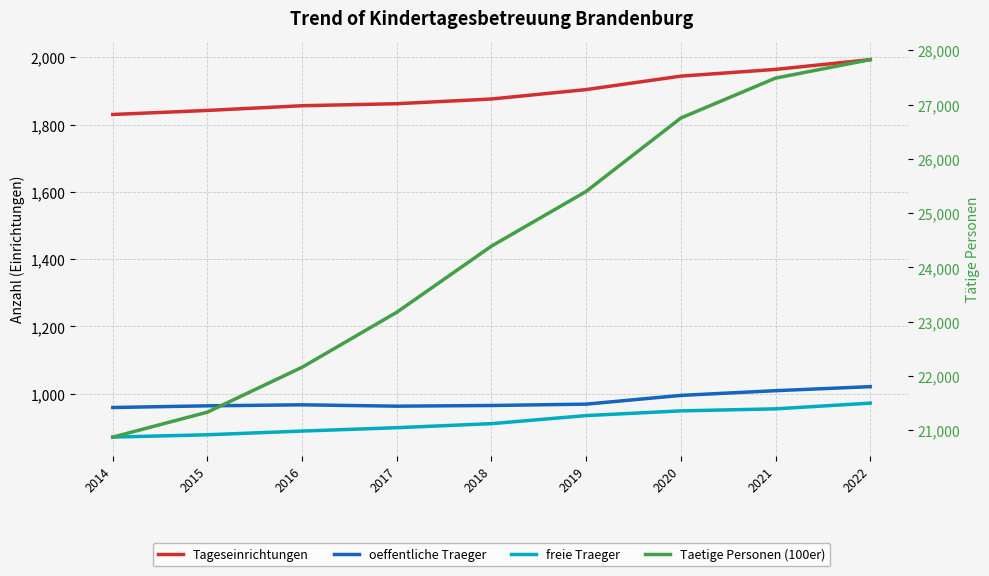

True or false: oeffentliche Traeger and Tageseinrichtungen intersect in this chart.

False